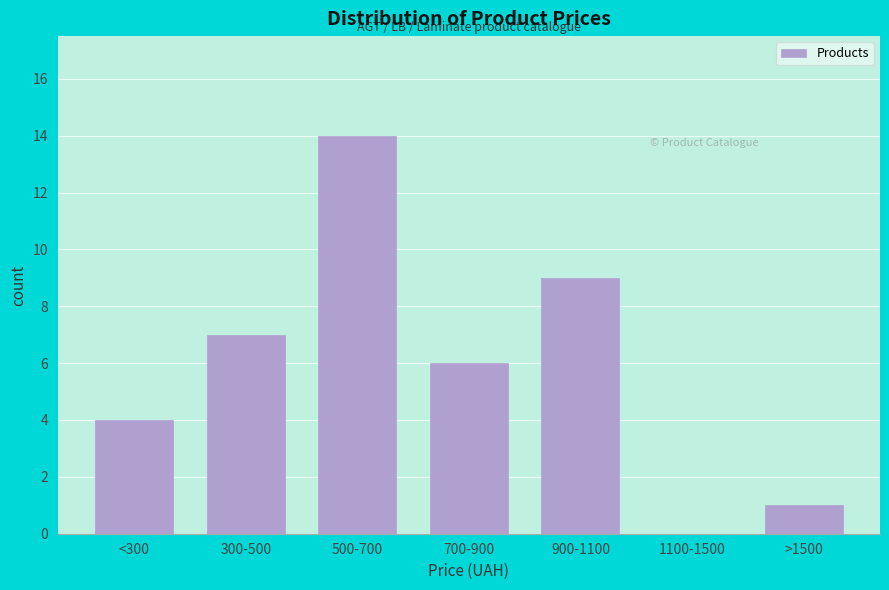

Reading left to right, what are all the values shown in this chart?

<300=4	300-500=7	500-700=14	700-900=6	900-1100=9	1100-1500=0	>1500=1